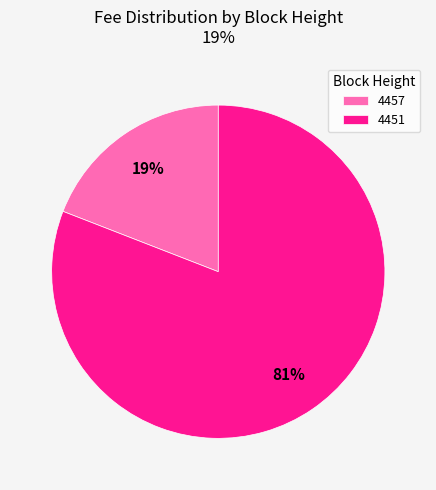

Rank the categories by value from lowest to highest.

4457, 4451